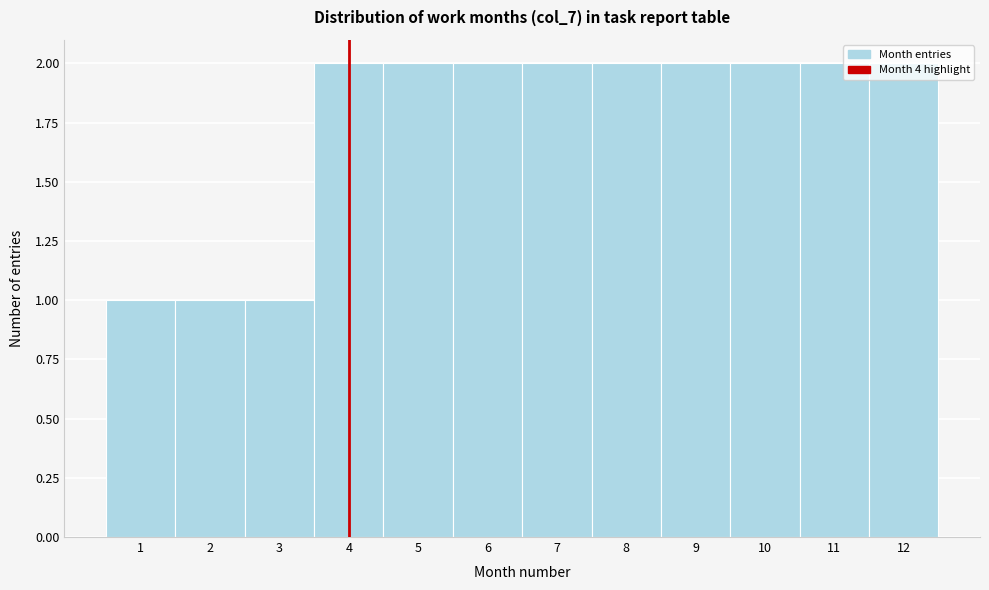

What is the value of the 4th bar from the left?

2